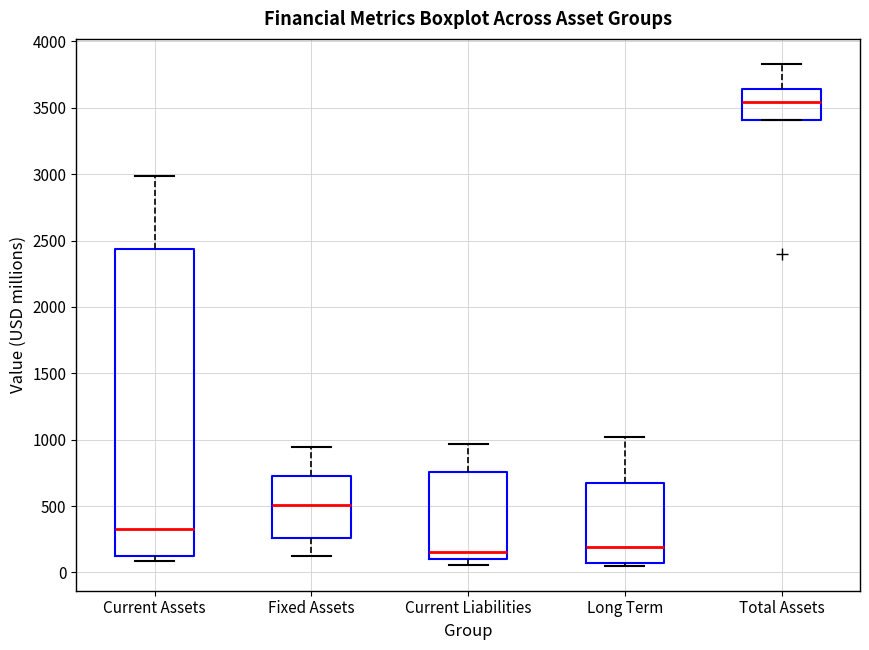

Which box is the tallest, from its lower edge to its upper edge?

Current Assets